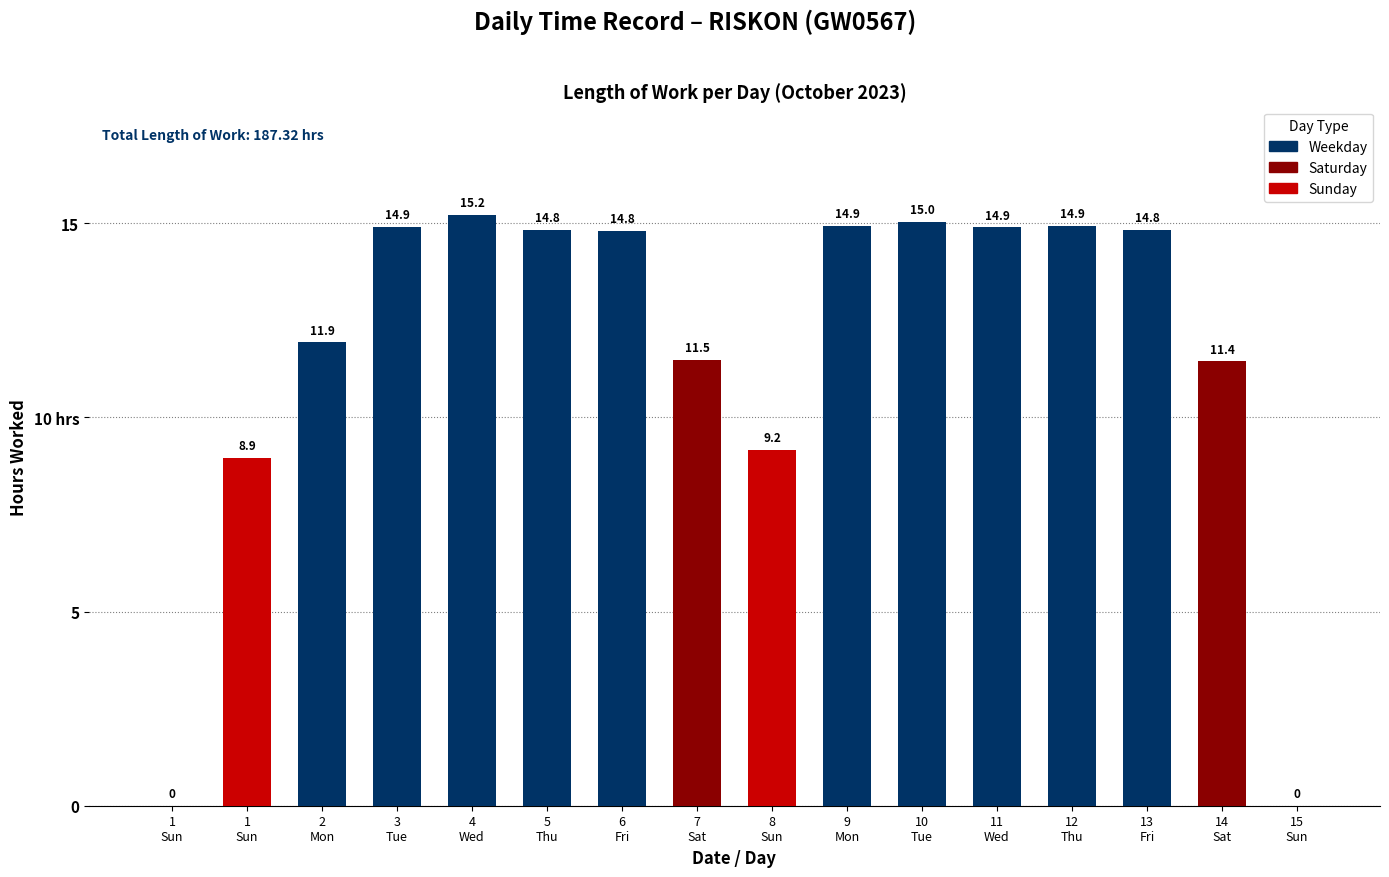

Where is the data nearest to the value 7?

1
Sun